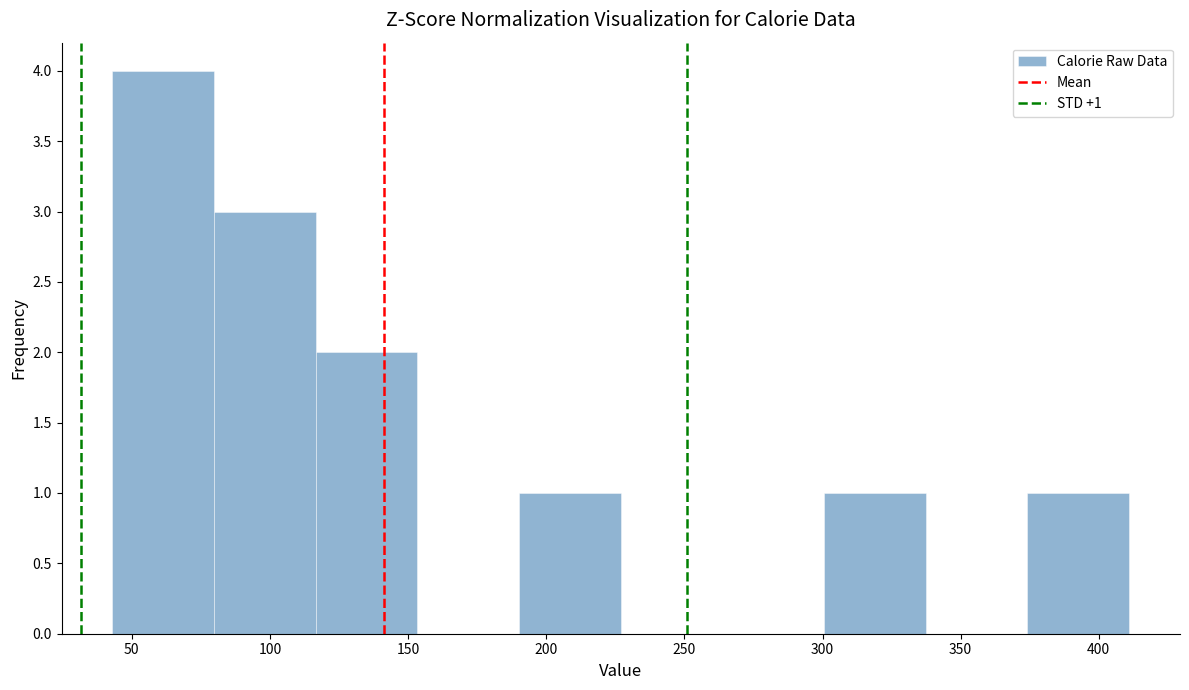

Over which range of the x-axis is the bar tallest?

45 to 80